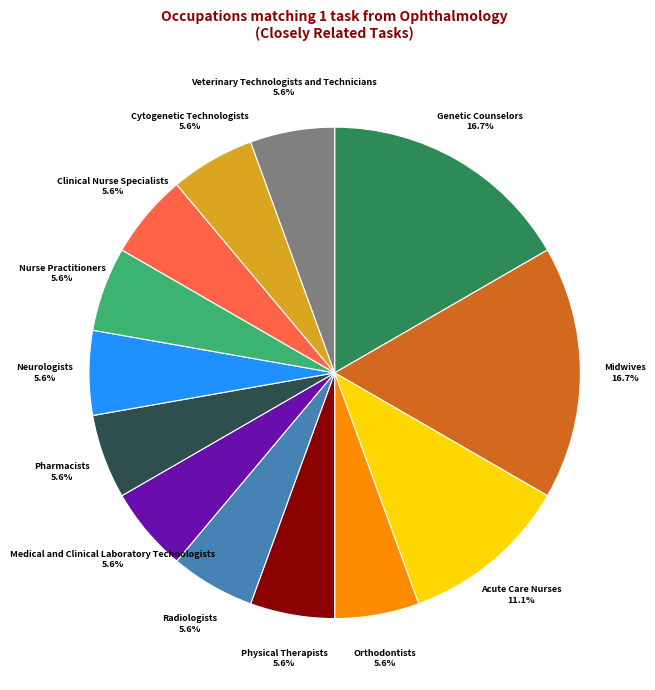

What is the ratio of the value at Clinical Nurse Specialists to the value at Veterinary Technologists and Technicians?

1.0